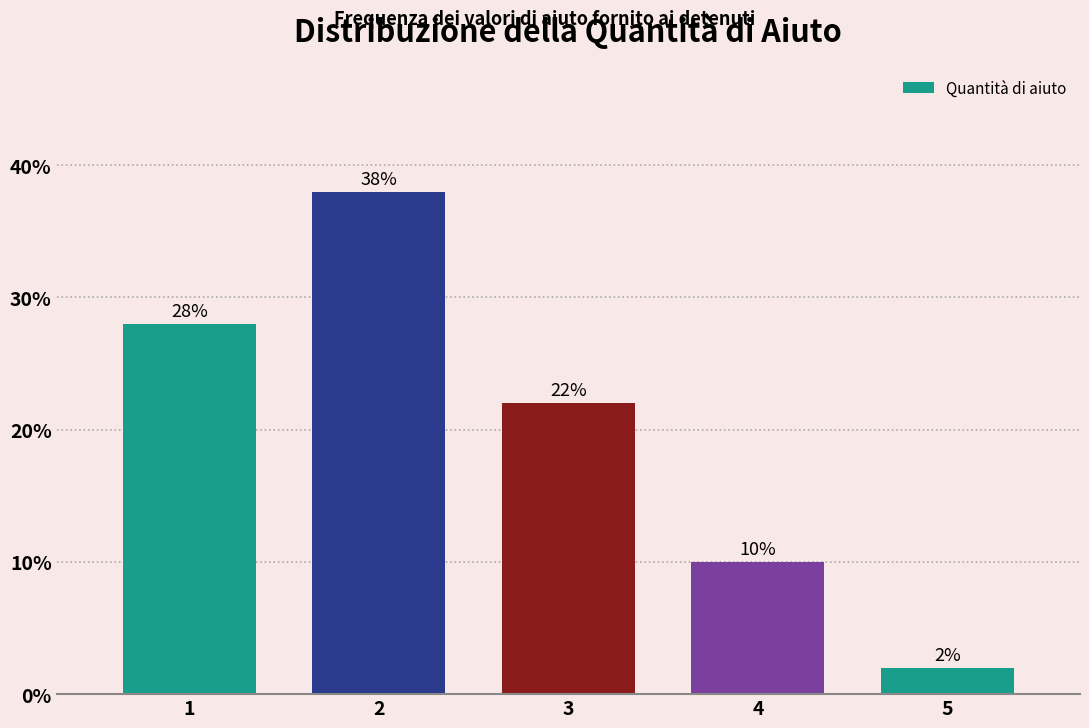

Reading right to left, extract all data points from this chart.

5=2.0	4=10.0	3=22.0	2=38.0	1=28.0